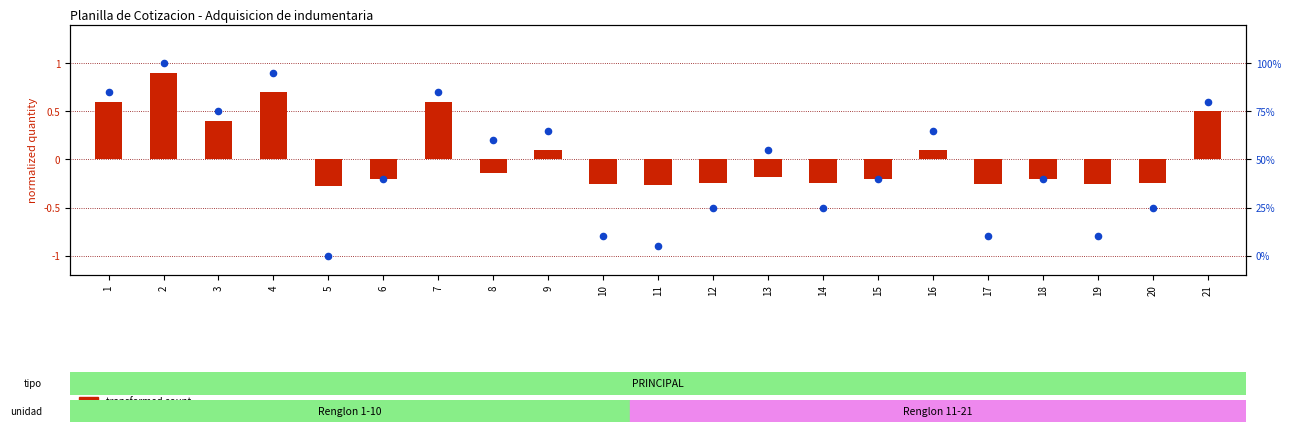

At how many categories does at least one series exceed 3?

20